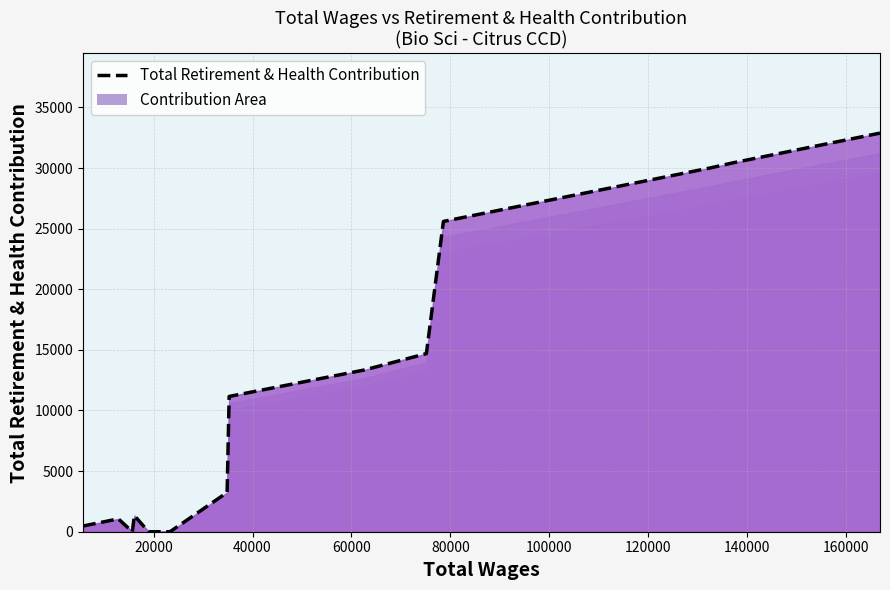

What is the greatest value displayed?

32880